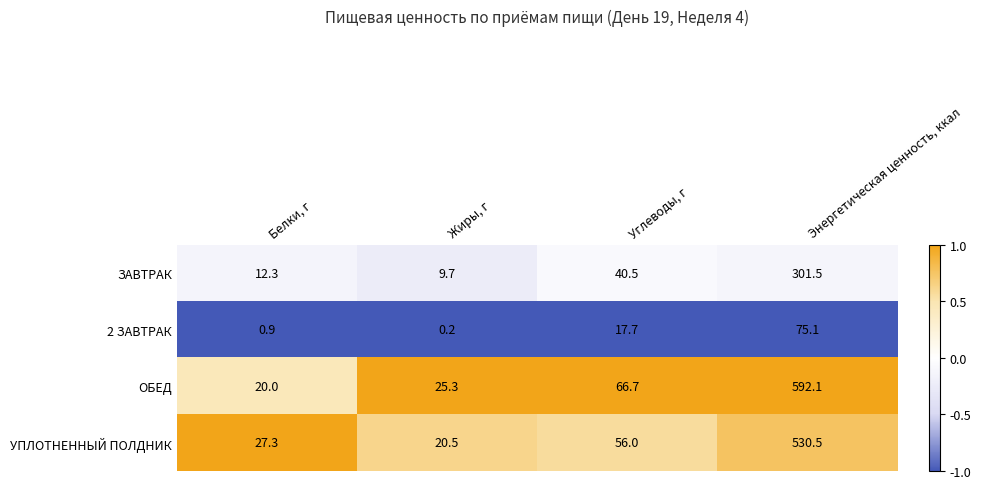

The value of 2 ЗАВТРАК at Углеводы, г is 8.7. True or false?

False